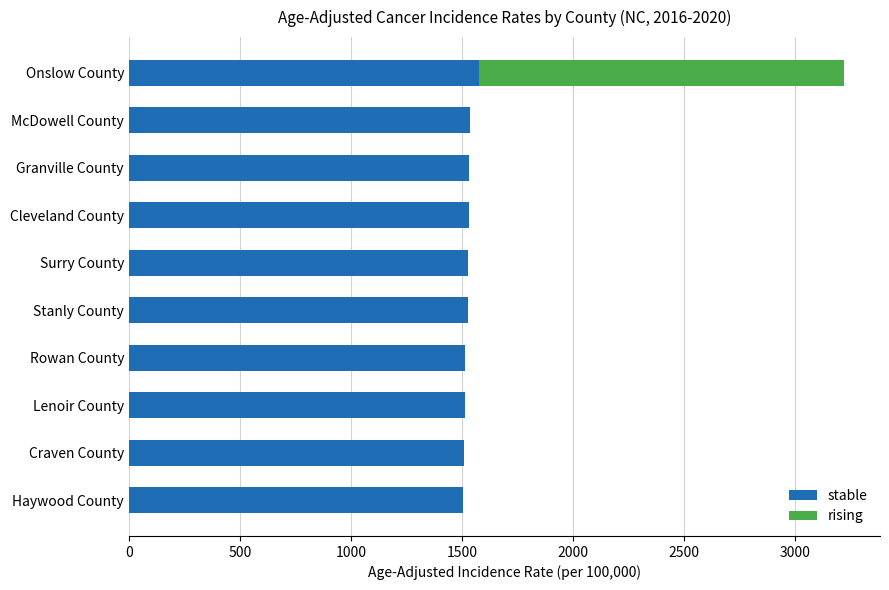

What is the highest value of the stable series?

1579.0